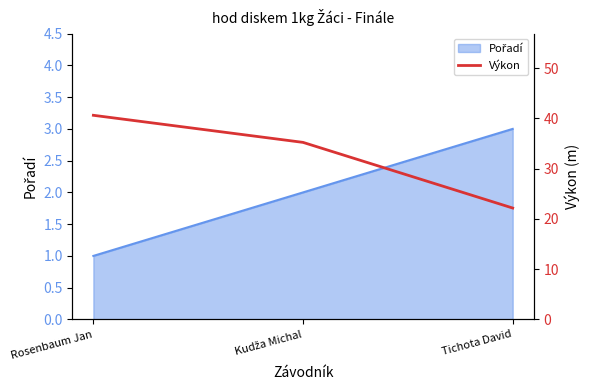

What position from the left is Rosenbaum Jan?

1